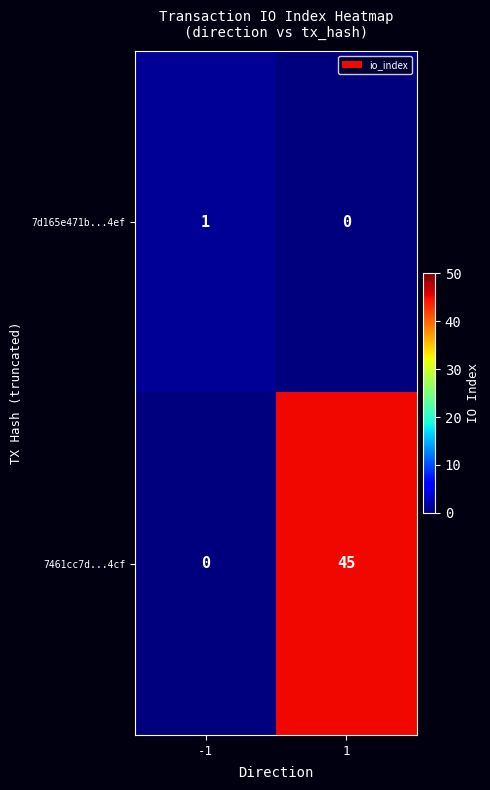

What is the spread (max minus min) of values at 1?

45